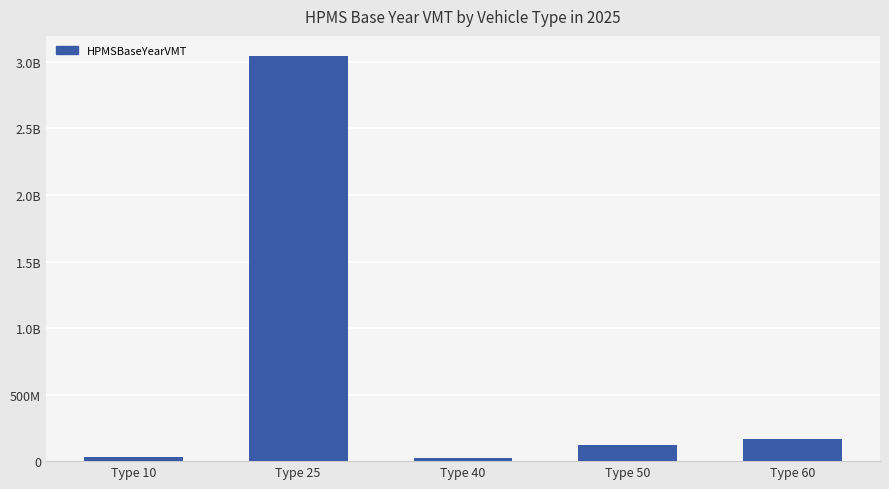

Are the bars horizontal?

No